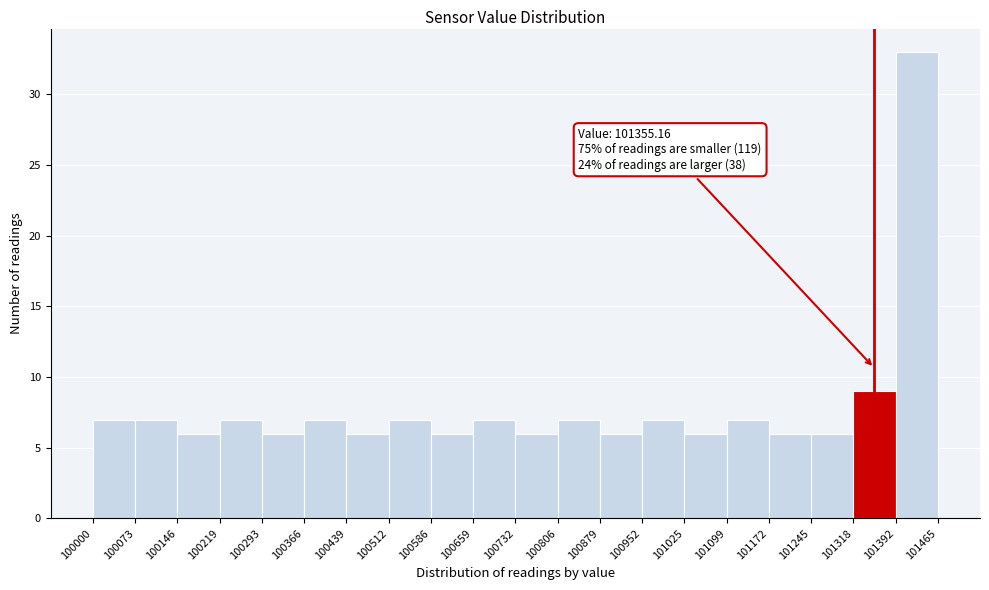

Over which range of the x-axis is the bar tallest?

101392 to 101465